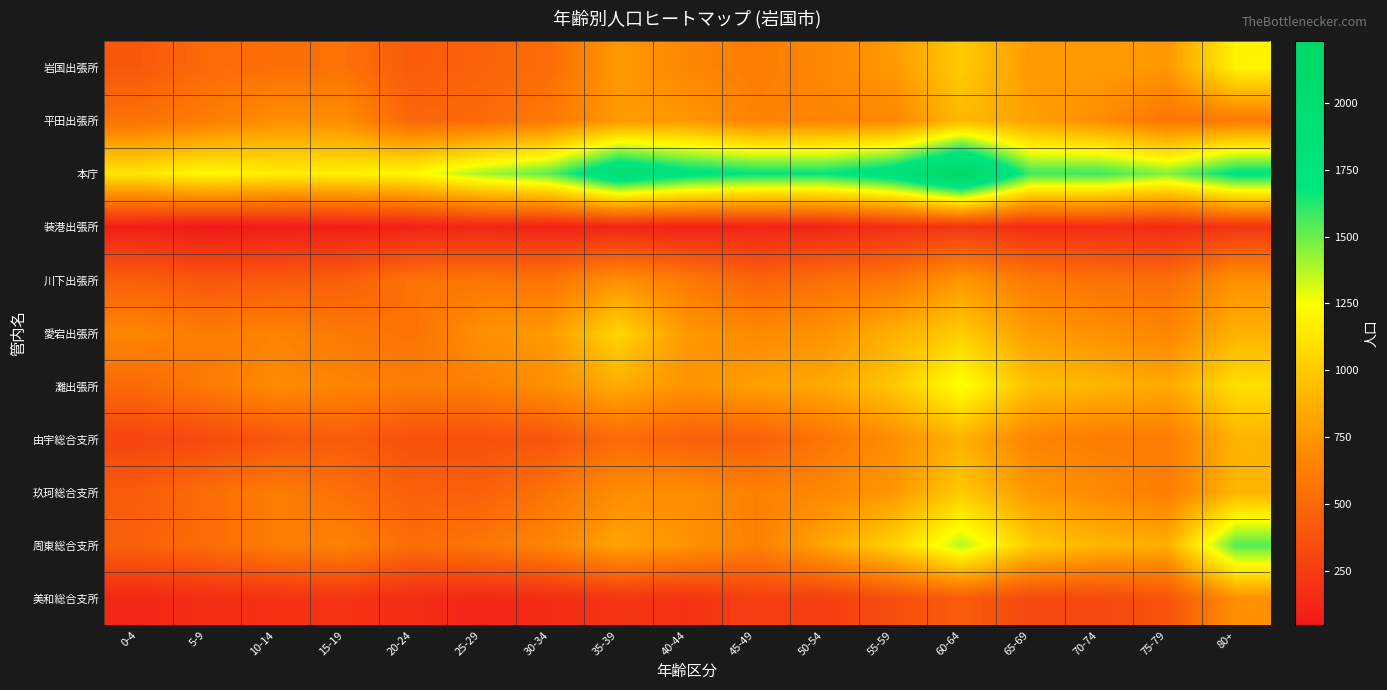

Count the number of categories in the chart.

17